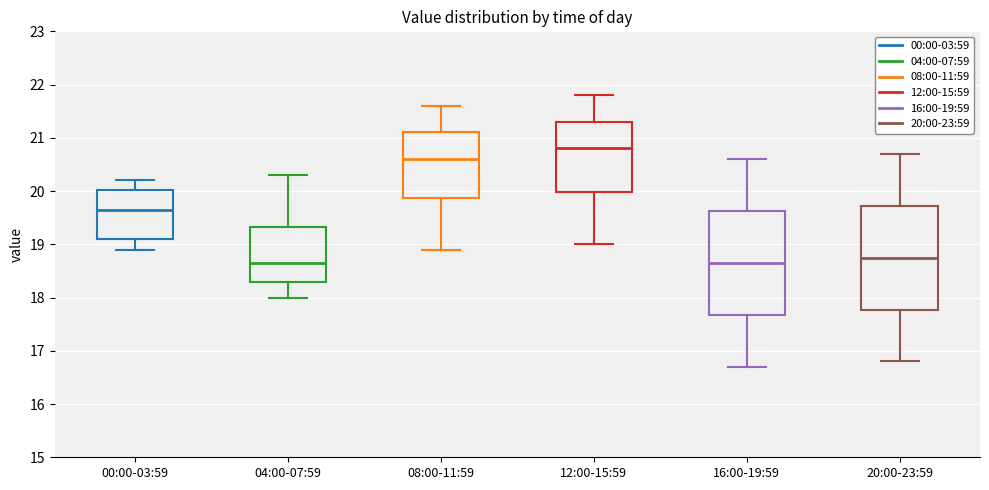

Reading left to right, read every box against the y-axis: the position of its median line, the range the box covers, and the ends of its whiskers. The values are not printed on the chart, so give them approximately, as read against the axis.

00:00-03:59: median 19.7, box 19.1 to 20.0, whiskers 18.9 to 20.2
04:00-07:59: median 18.7, box 18.3 to 19.3, whiskers 18.0 to 20.3
08:00-11:59: median 20.6, box 19.9 to 21.1, whiskers 18.9 to 21.6
12:00-15:59: median 20.8, box 20.0 to 21.3, whiskers 19.0 to 21.8
16:00-19:59: median 18.7, box 17.7 to 19.6, whiskers 16.7 to 20.6
20:00-23:59: median 18.8, box 17.8 to 19.7, whiskers 16.8 to 20.7